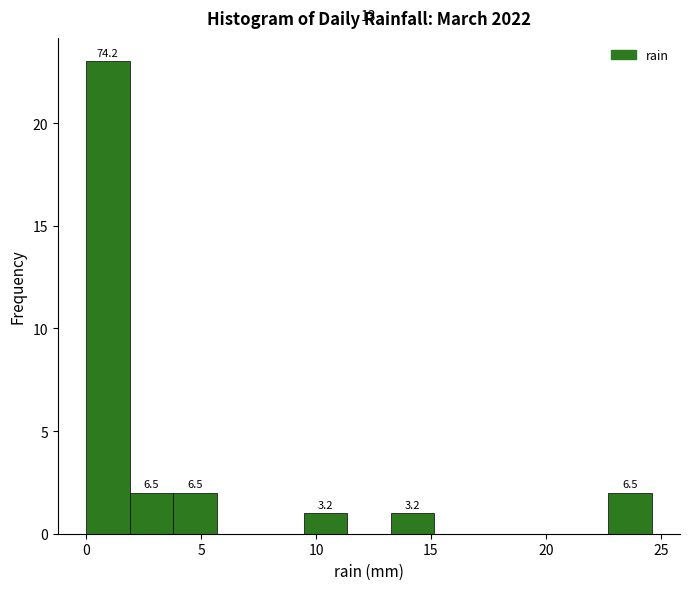

Read against the x-axis, roughly where is the centre of the tallest bar?

1.0